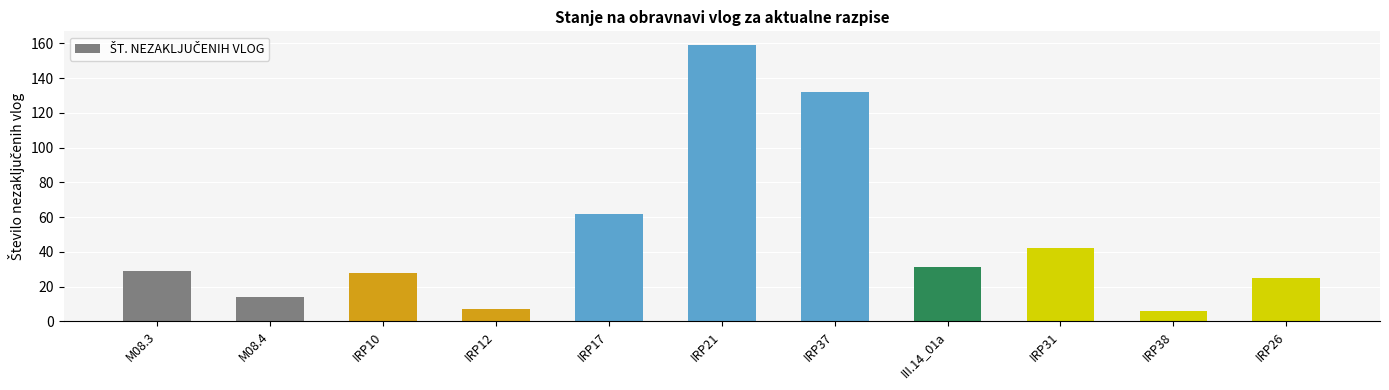

At which category does the chart reach its peak across all series?

IRP21